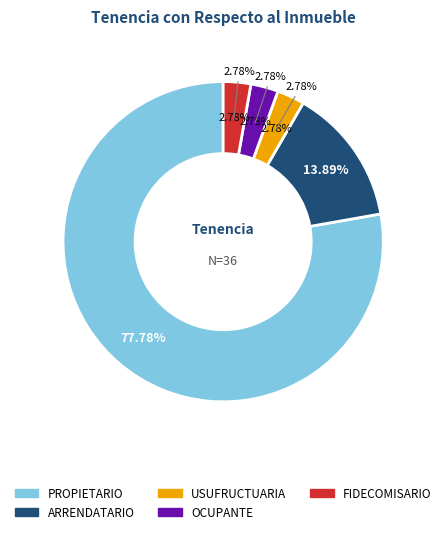

To the nearest percent, what percentage of the pie is FIDECOMISARIO?

3%